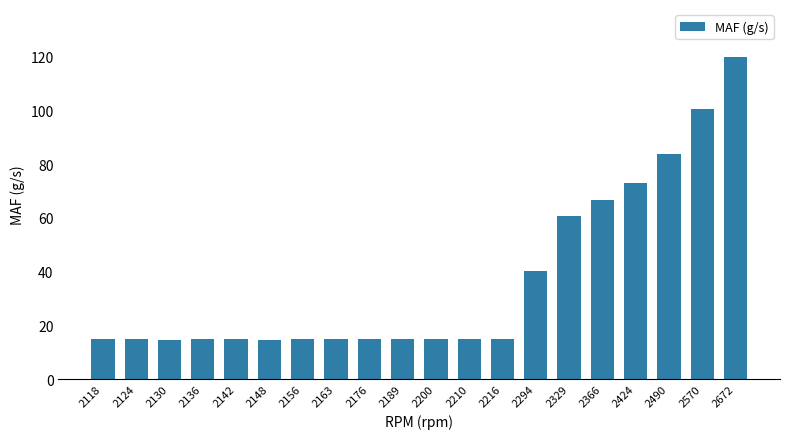

What is the sum of the values at 2672 and 2136?

134.6